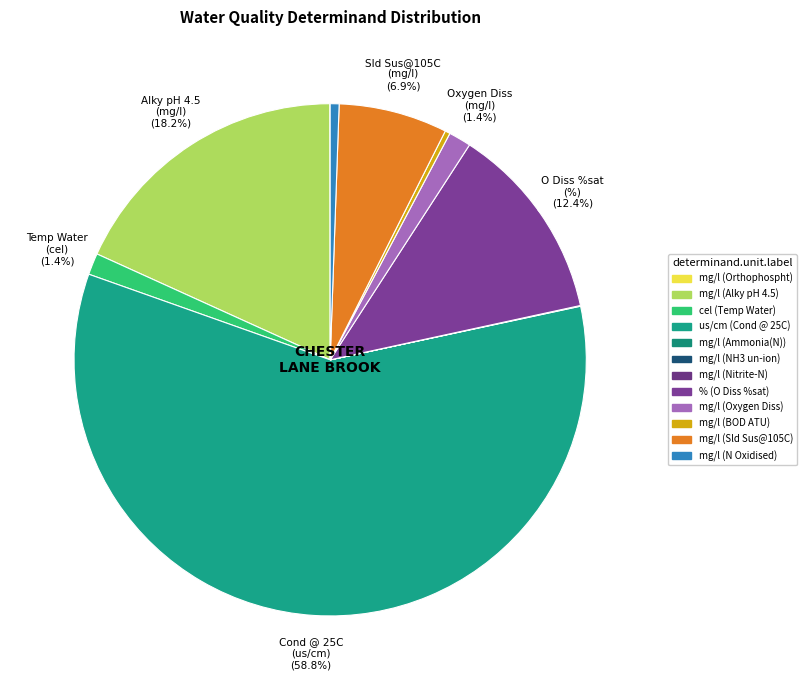

Does us/cm (Cond @ 25C) represent more than half of the total?

Yes